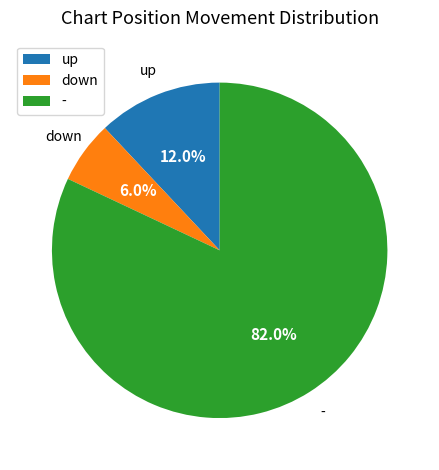

What percentage is the - slice, to the nearest percent?

82%